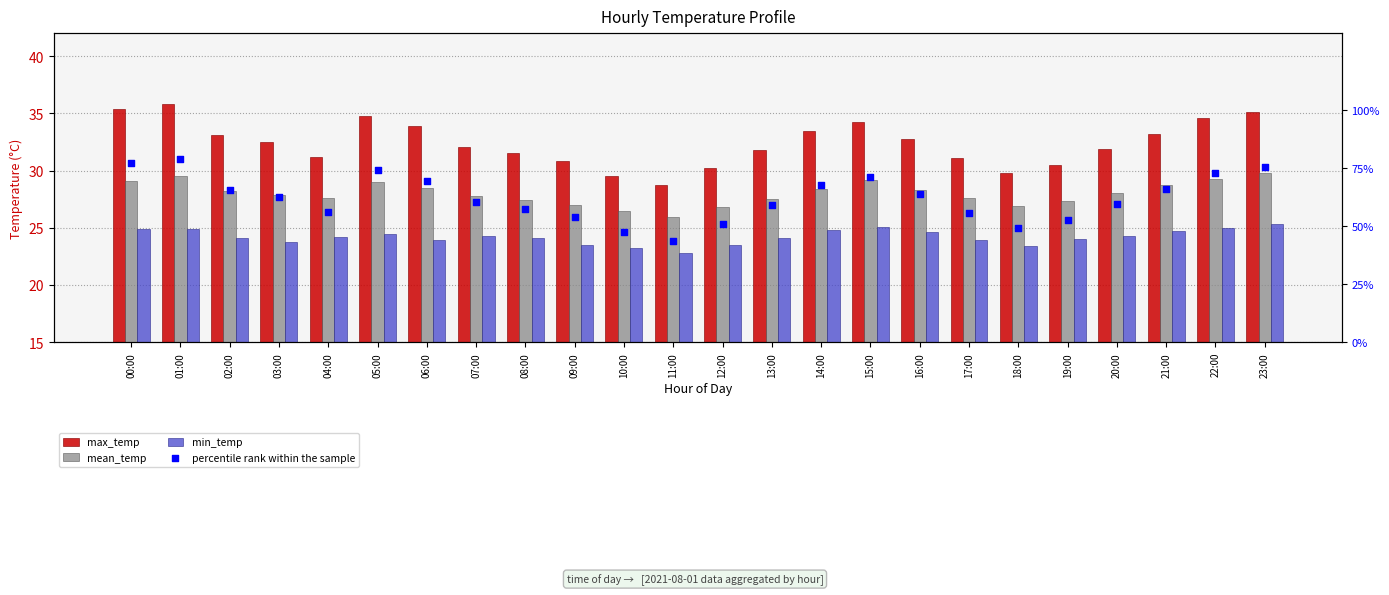

Which series has the largest total across all categories?

percentile rank within the sample